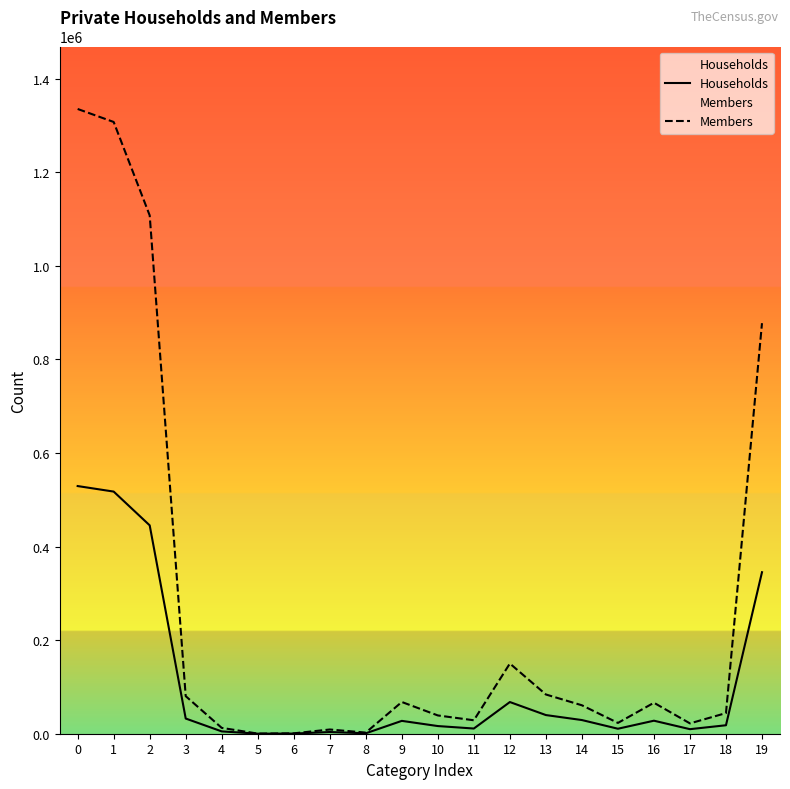

True or false: Households and Members intersect in this chart.

False